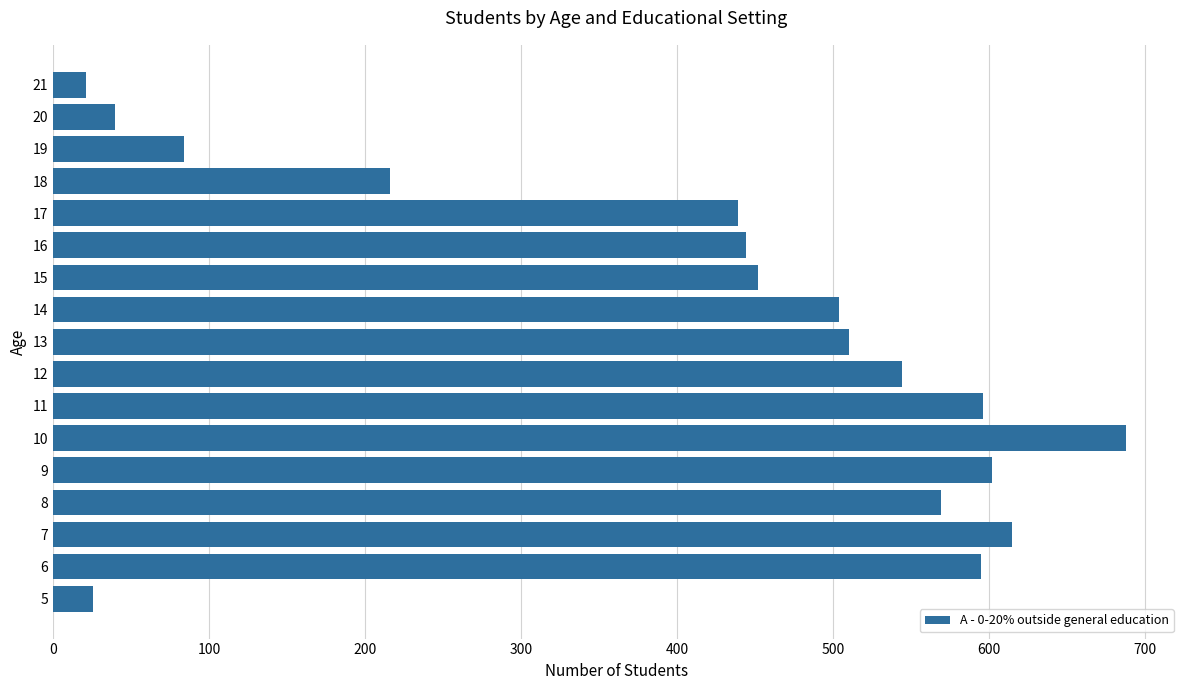

Between 5 and 12, which is larger?

12